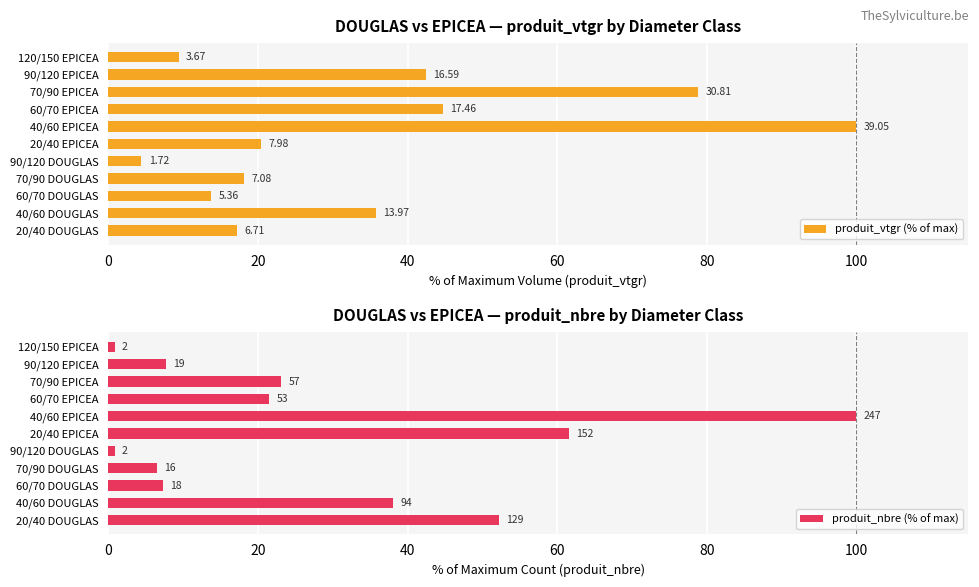

Are the bars grouped side by side (vs. stacked)?

Yes